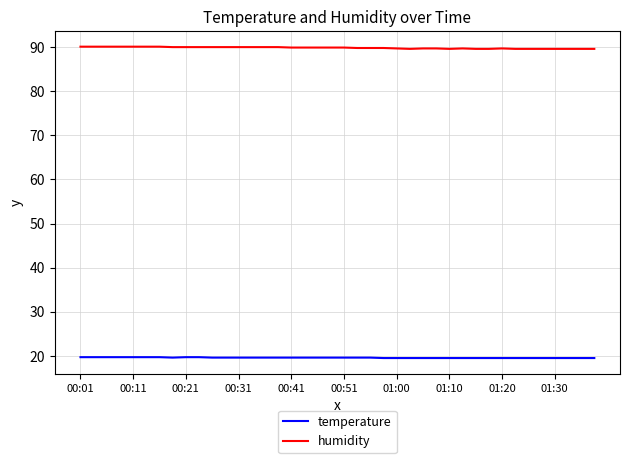

Which series has the widest spread of values?

humidity